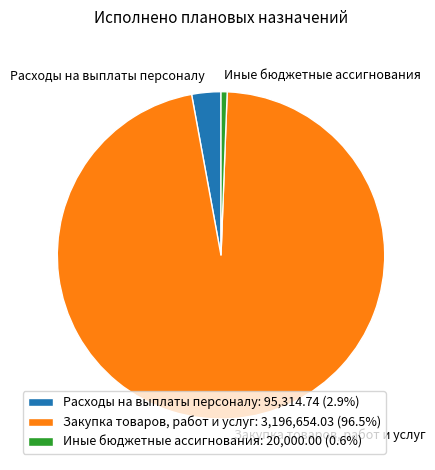

Is there any slice that represents more than half of the pie?

Yes